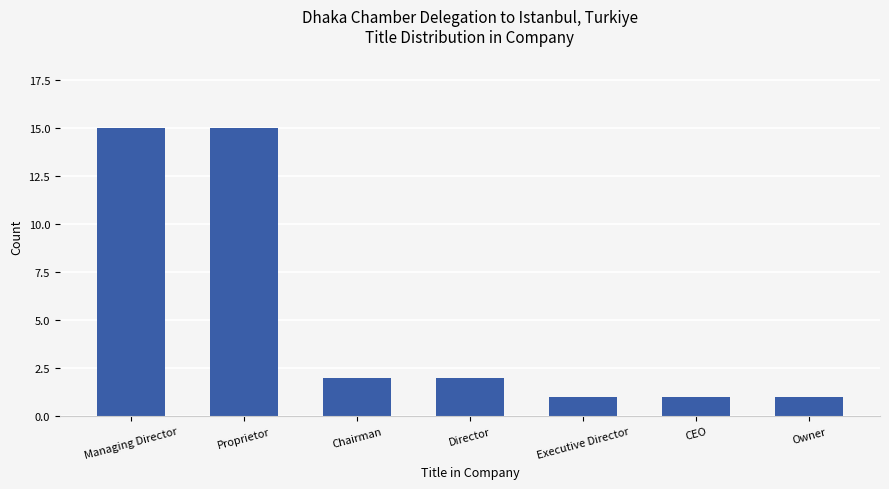

What is the difference between the maximum and second lowest values?

14